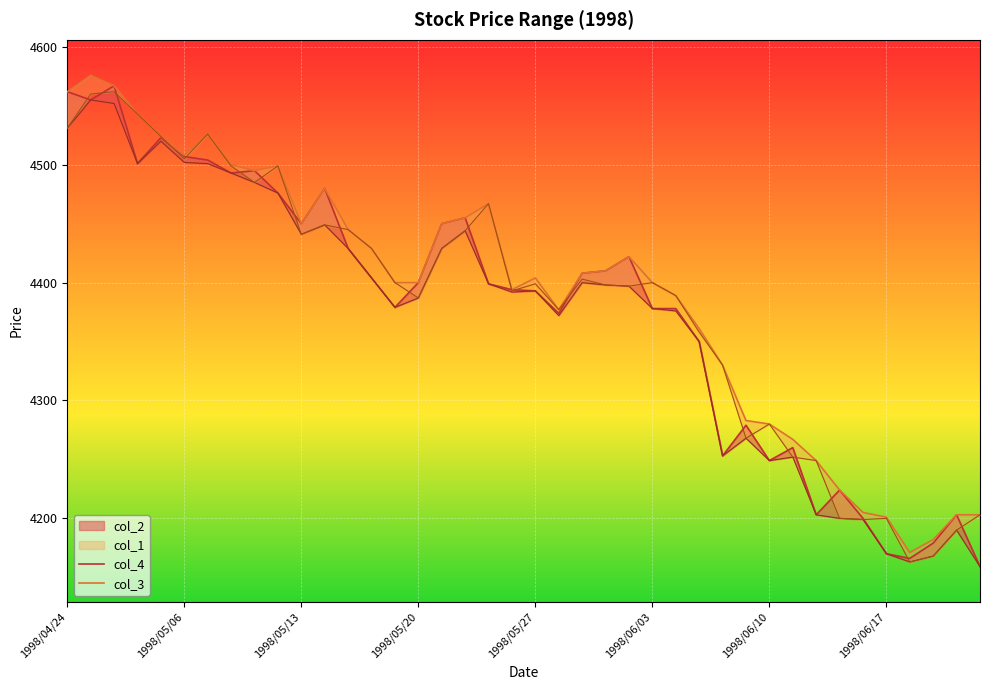

What is the average value of the col_4 series?

4377